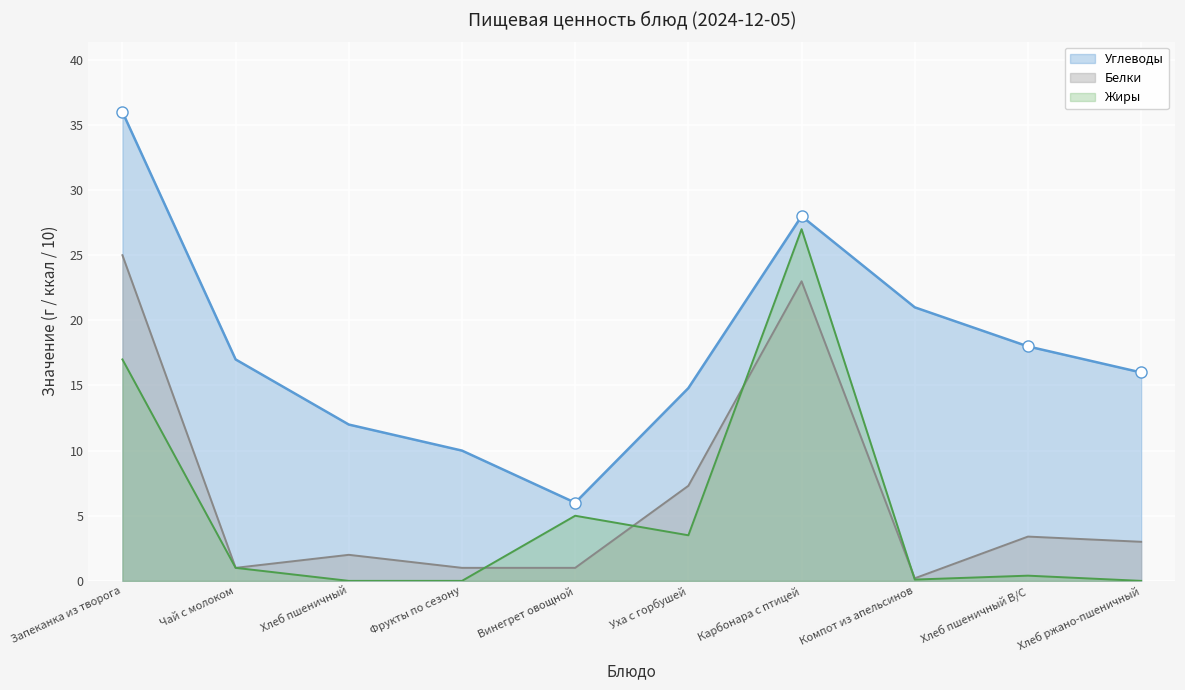

At which label does Жиры reach its peak?

Карбонара с птицей